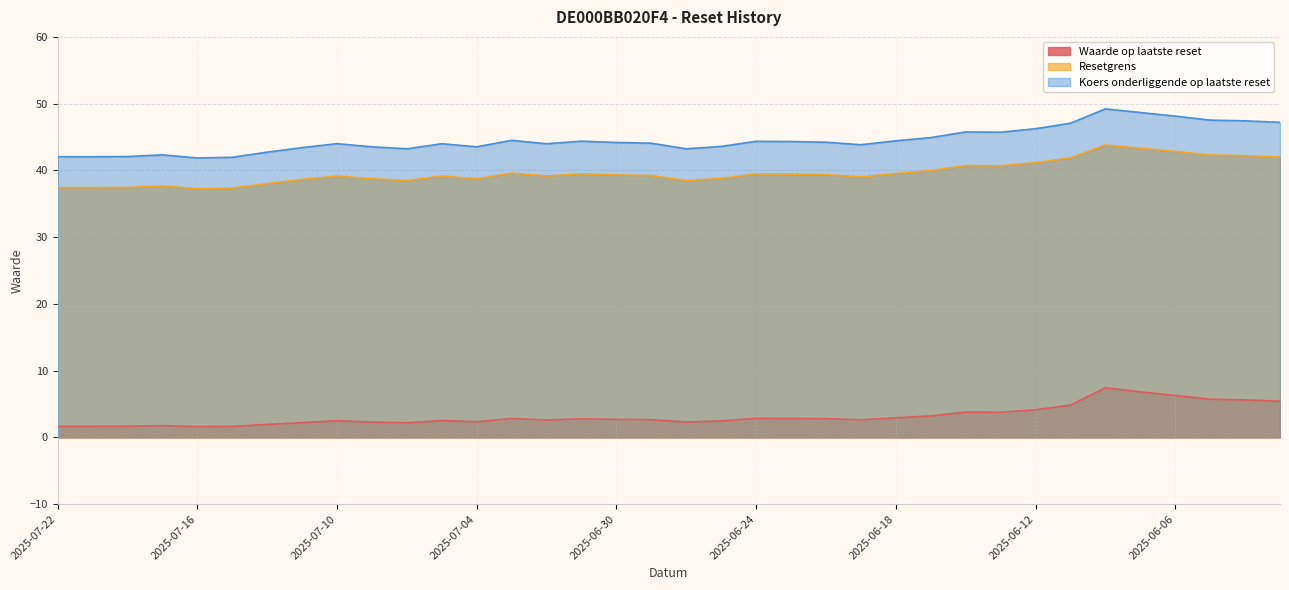

Which has a higher value, 2025-06-25 or 2025-07-08?

2025-06-25